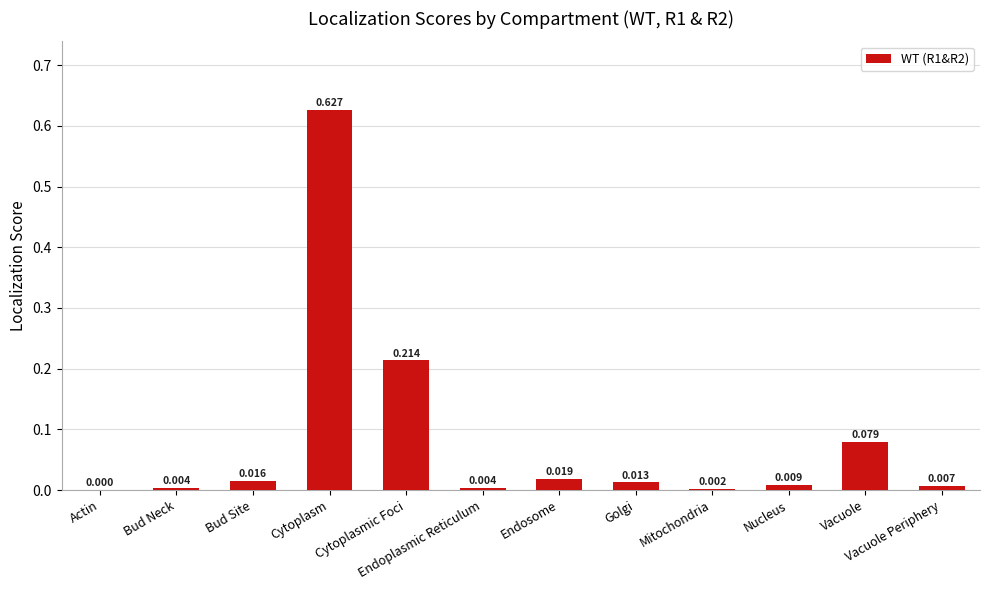

At which category does the chart reach its peak across all series?

Cytoplasm